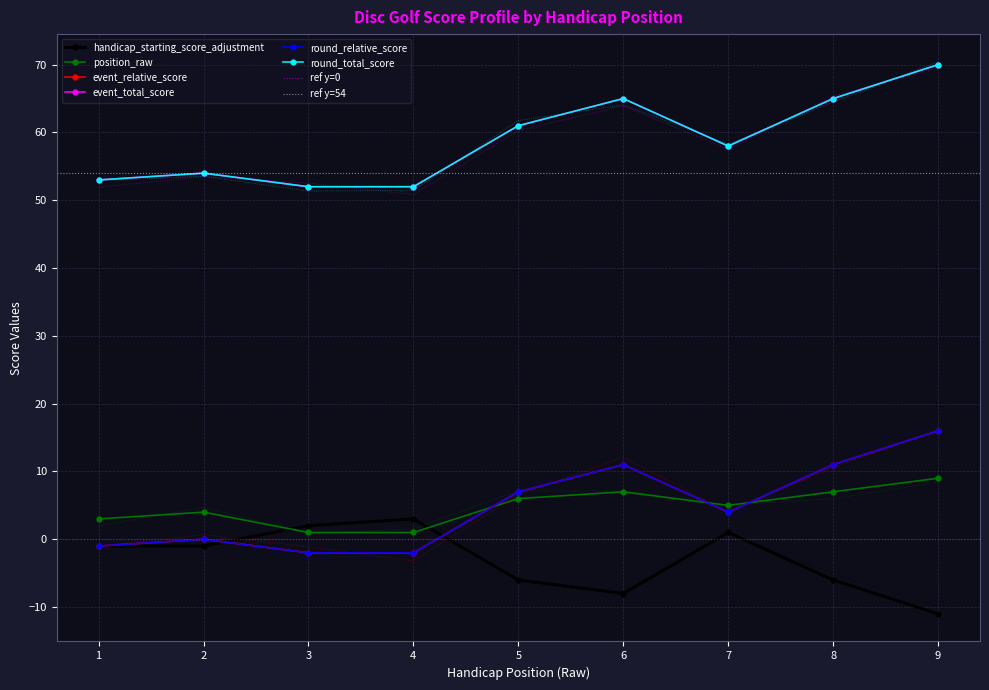

Which series has the widest spread of values?

event_relative_score